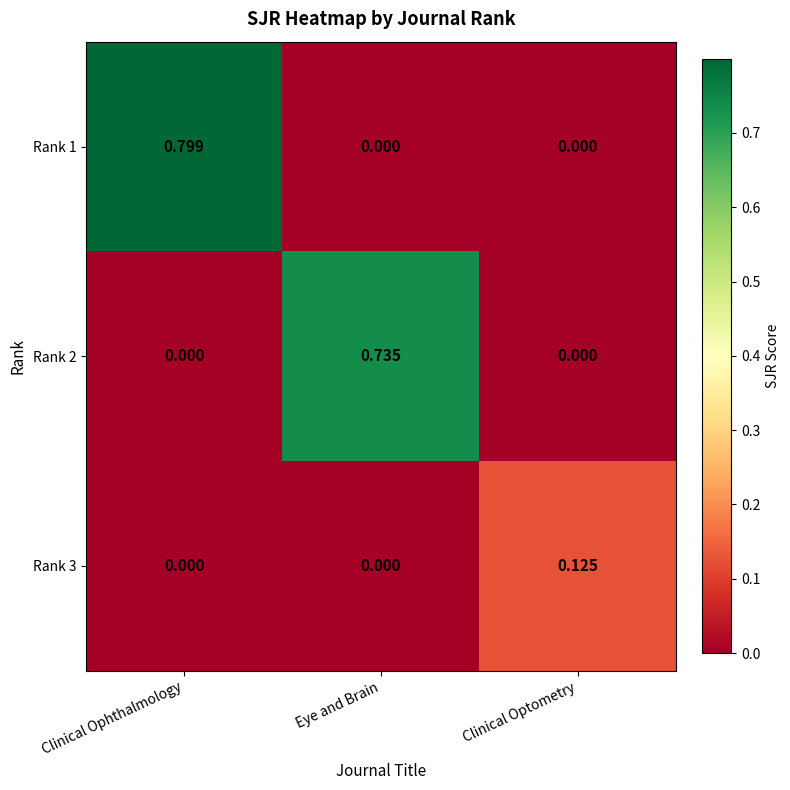

At which label does Rank 2 reach its peak?

Eye and Brain